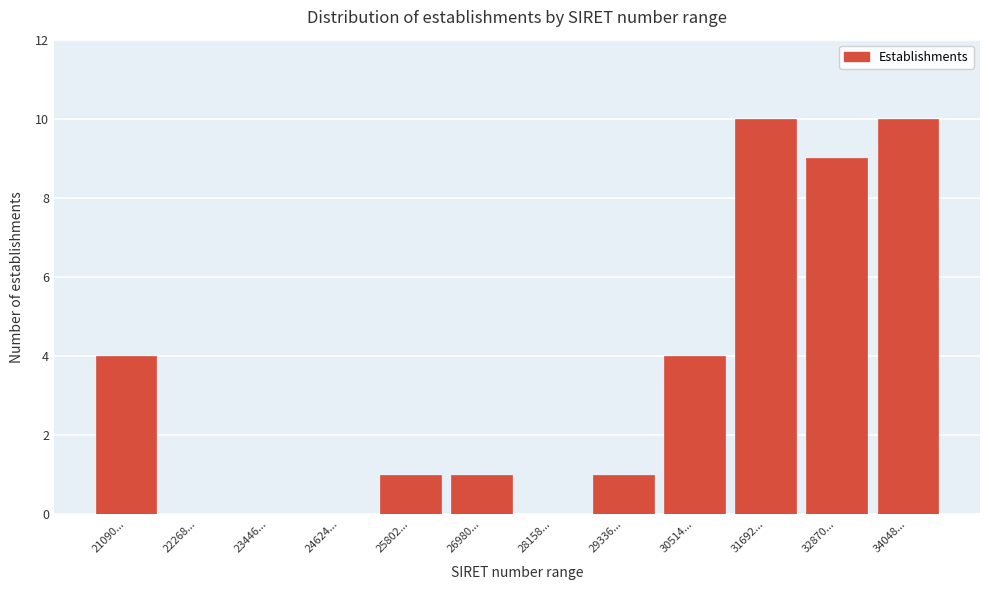

Reading right to left, what are all the values shown in this chart?

34048...=10	32870...=9	31692...=10	30514...=4	29336...=1	28158...=0	26980...=1	25802...=1	24624...=0	23446...=0	22268...=0	21090...=4